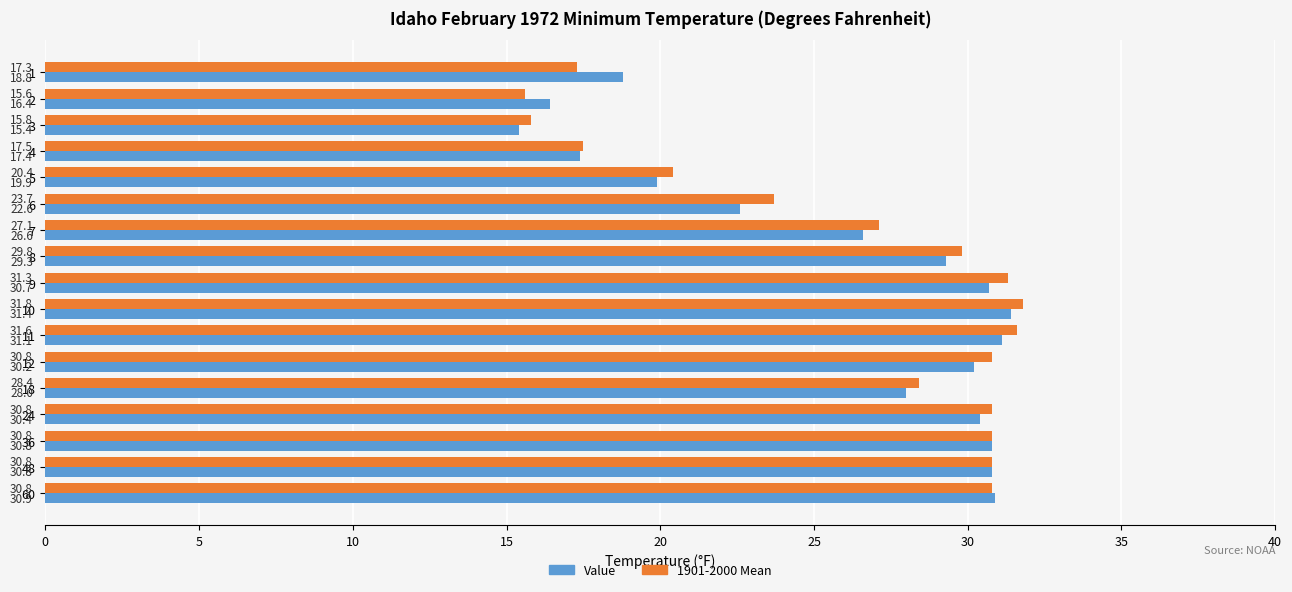

List the series in order of their overall mean, highest first.

1901-2000 Mean, Value